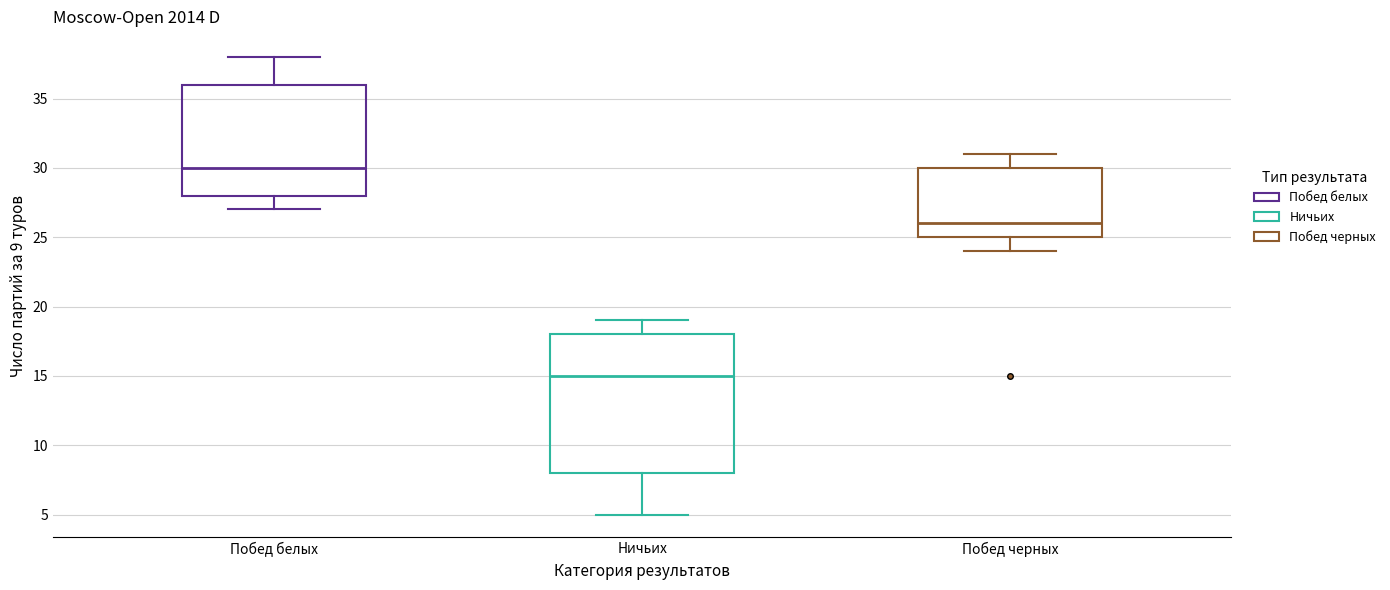

Where is the lower edge of the box for Побед черных on the y-axis? The values are not printed on the chart, so give them approximately, as read against the axis.

25